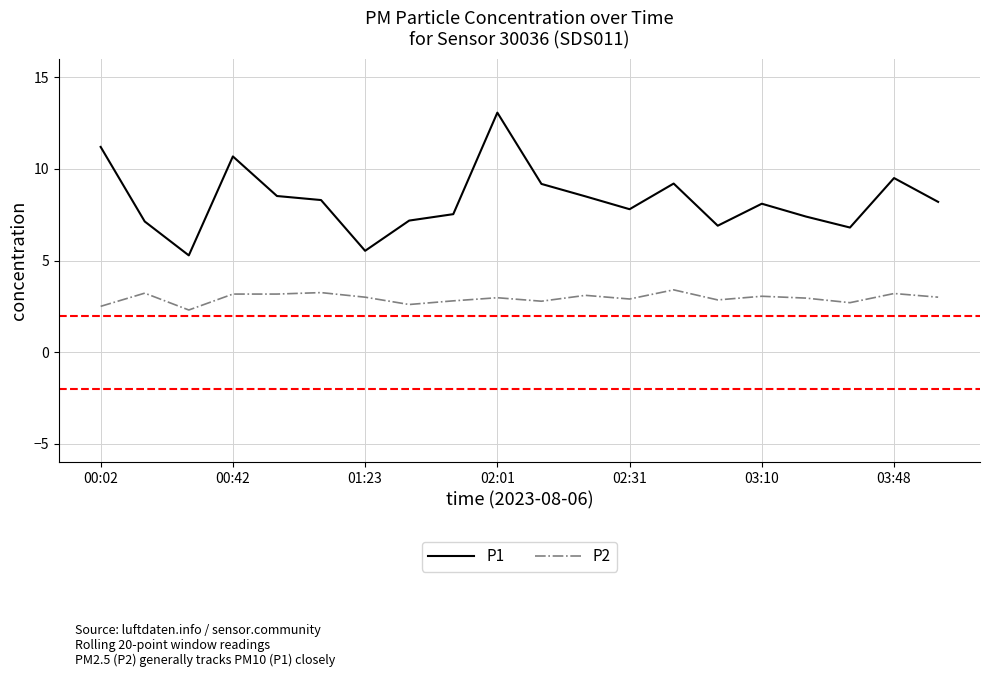

How many lines are shown in the chart?

2